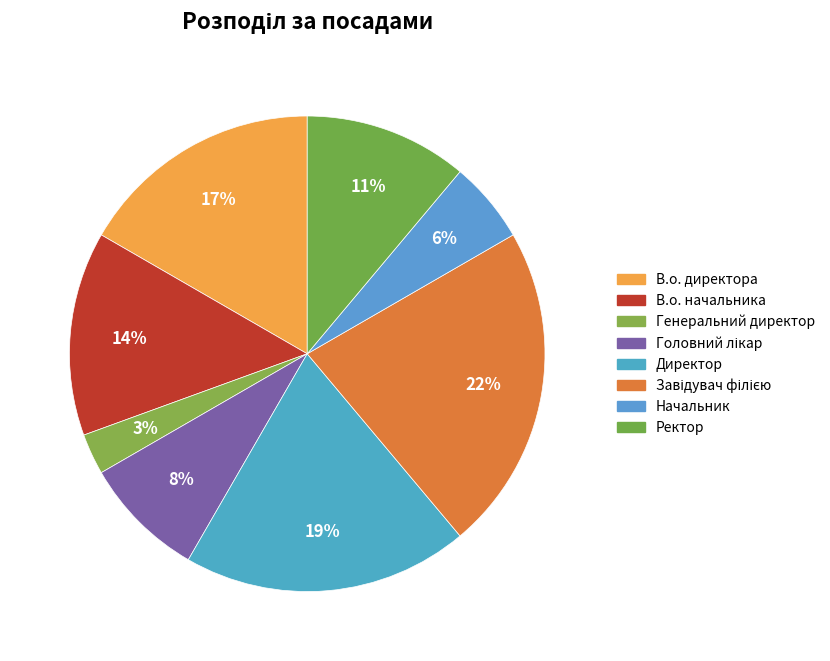

Count the number of slices in the pie.

8